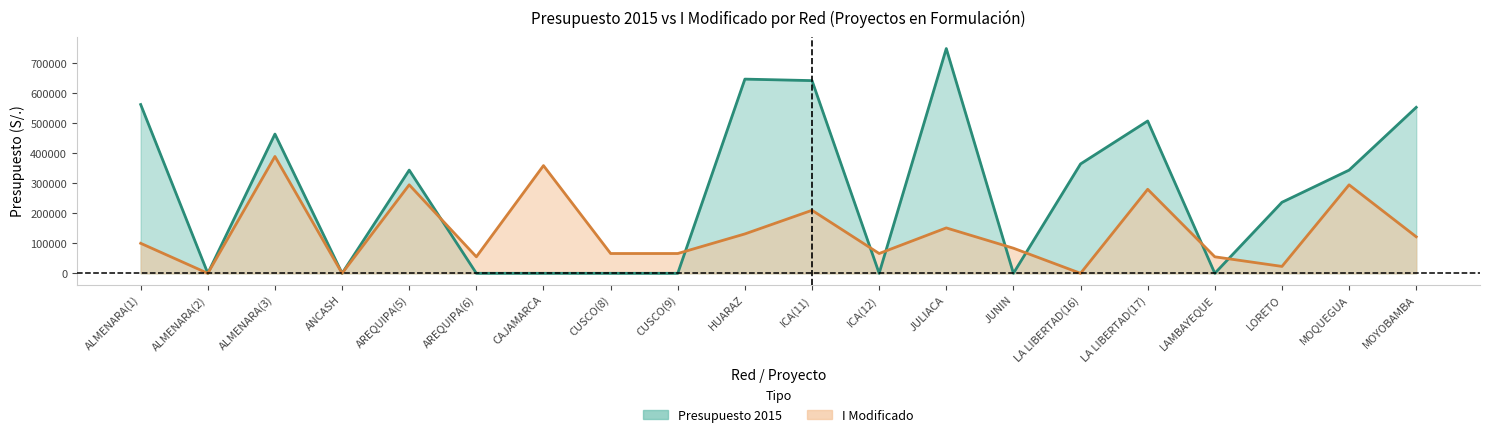

In presupuesto, how many points are higher than both neighbors (excluding endpoints)?

5